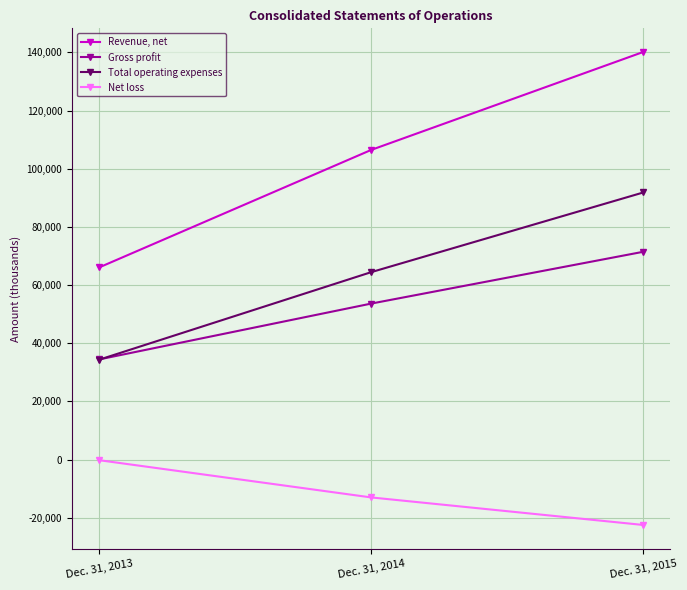

At which category is the sum across all series the highest?

Dec. 31, 2015